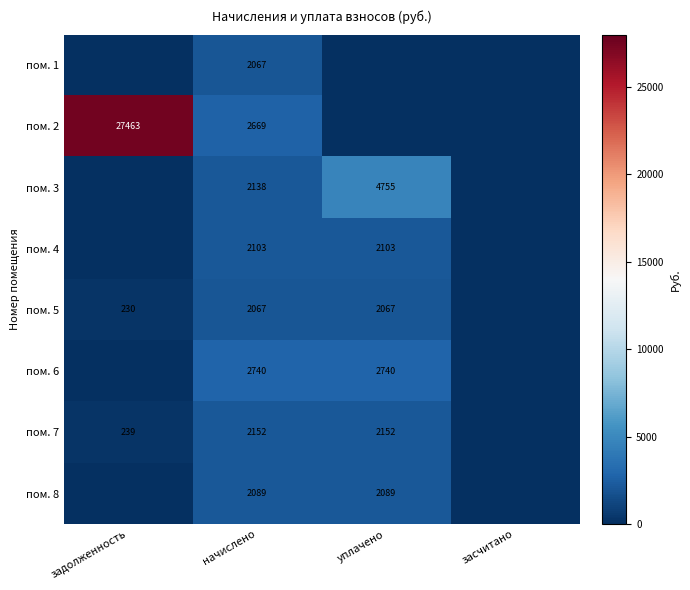

What is the difference between the highest and lowest values at уплачено?

4755.2